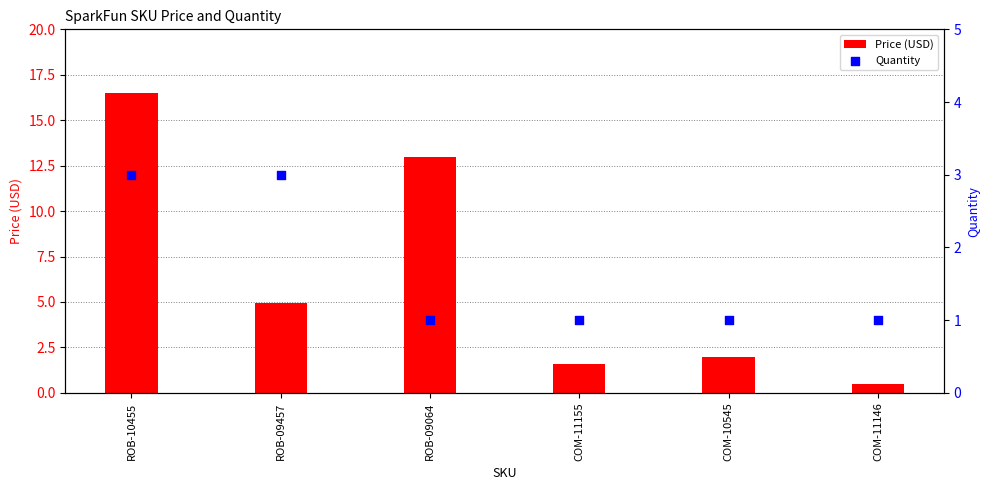

Which series has the widest spread of Y values?

Price (USD)